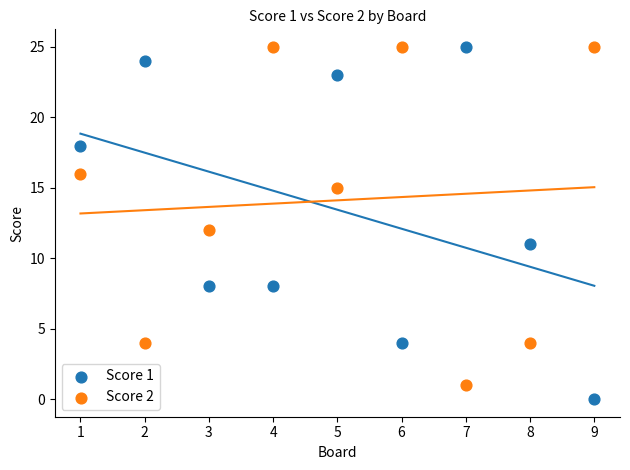

Which series has the widest spread of Y values?

Score 1